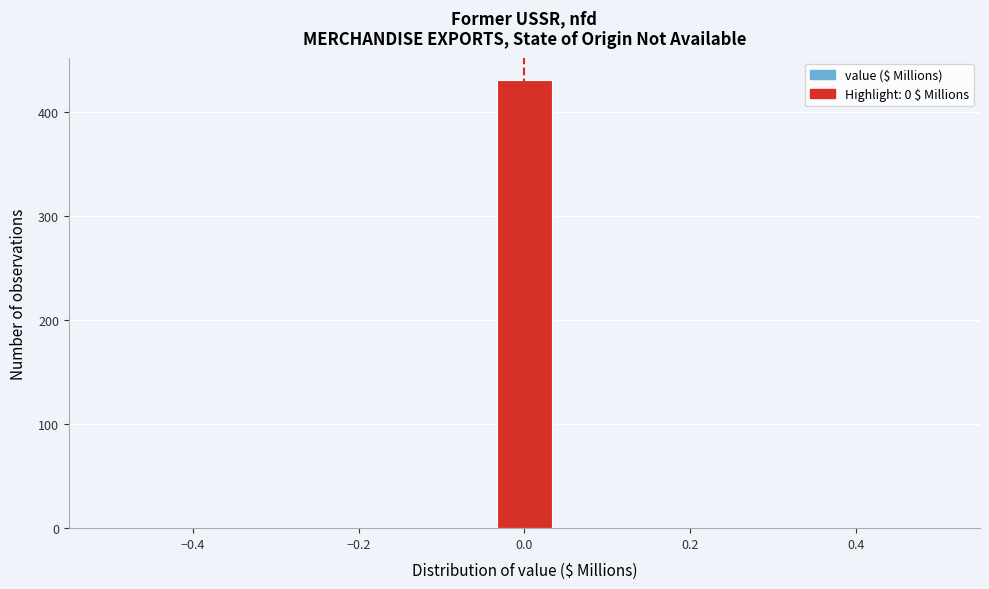

Read against the x-axis, roughly where is the centre of the tallest bar?

0.00